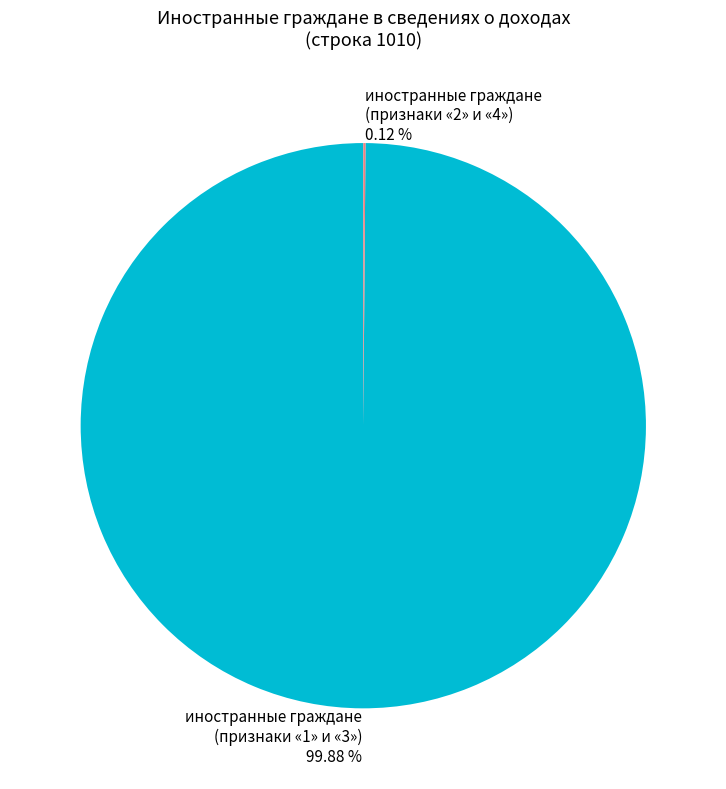

Does any single category account for the majority?

Yes